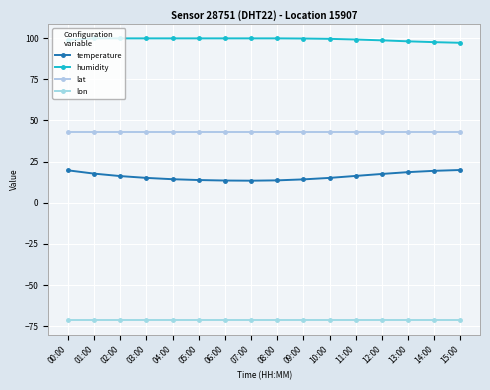

What are all the series names shown in the legend?

temperature, humidity, lat, lon